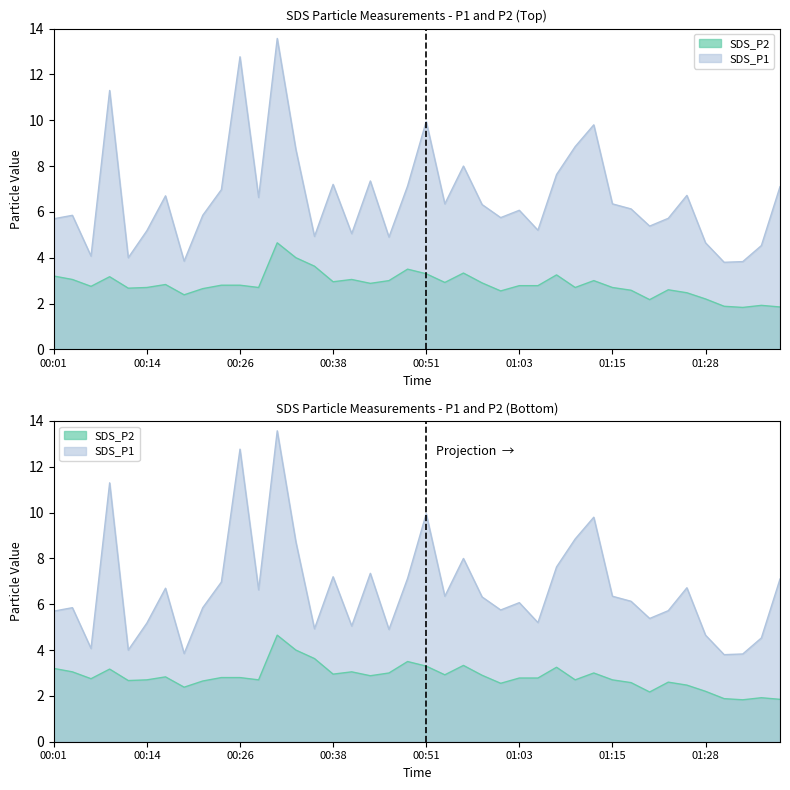

What is the total value across all series at 00:21?

8.5